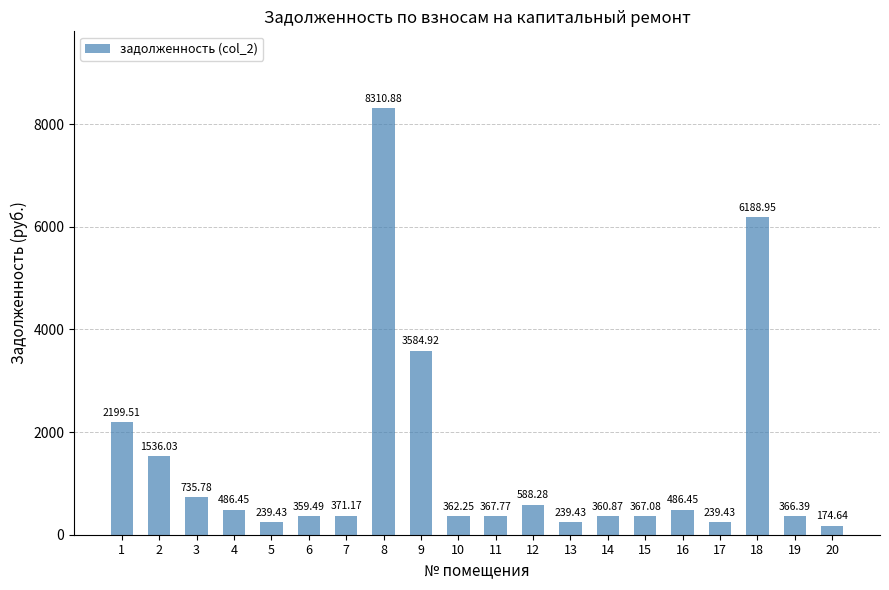

What is the average value?

1378.3